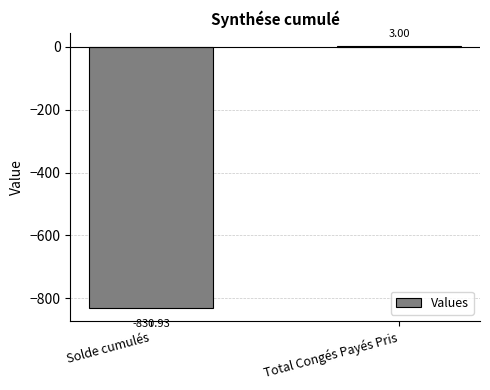

How many positive values are there?

1